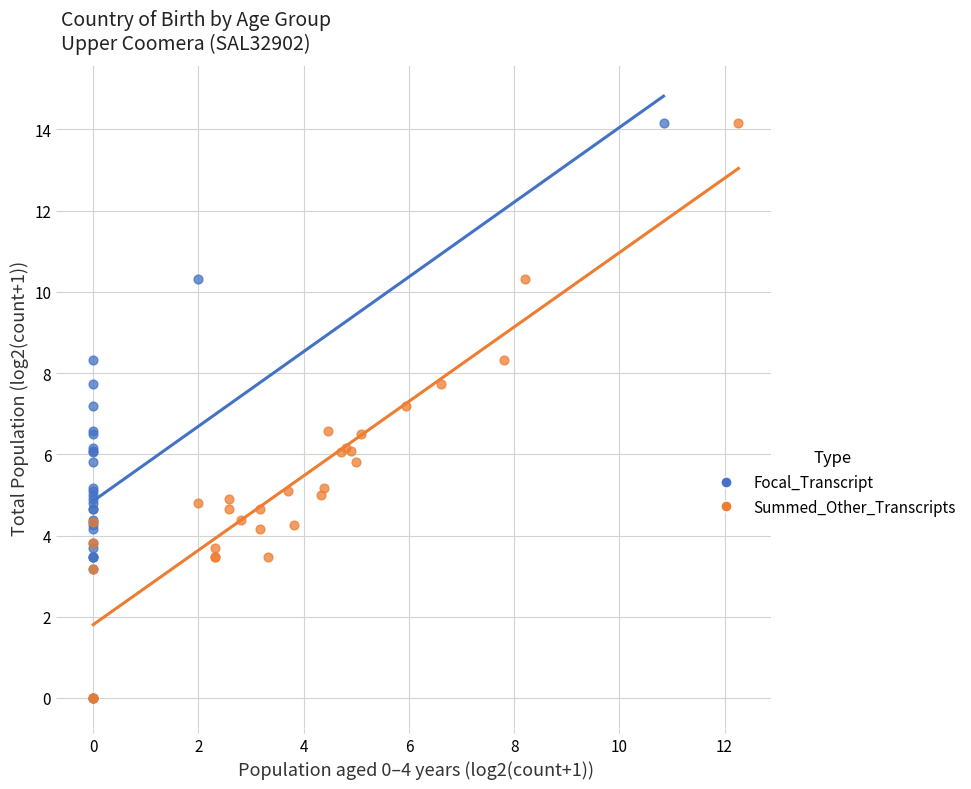

What are all the series names shown in the legend?

Focal_Transcript, Summed_Other_Transcripts